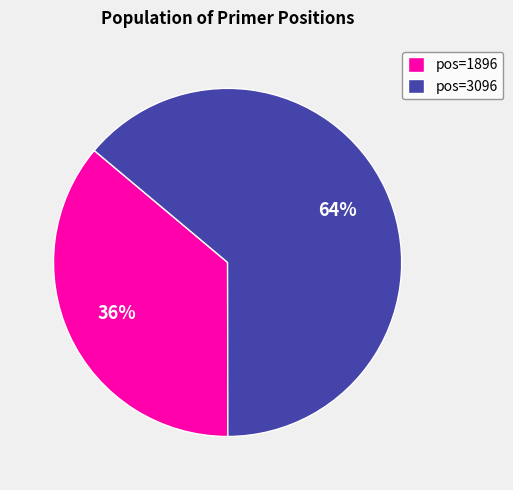

The pos=3096 slice represents 64% of the pie. True or false?

True